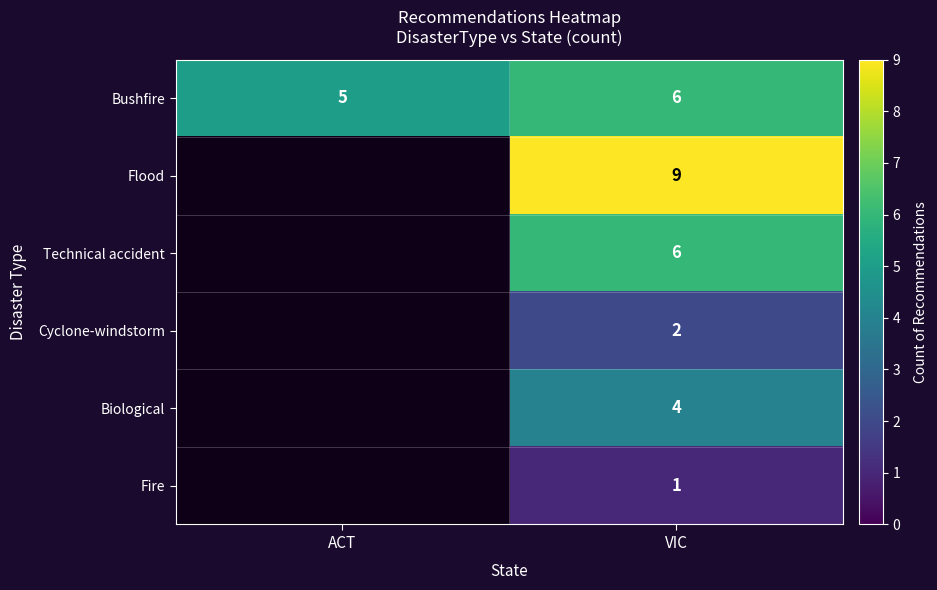

Is it true that Technical accident equals 4.0 at VIC?

False